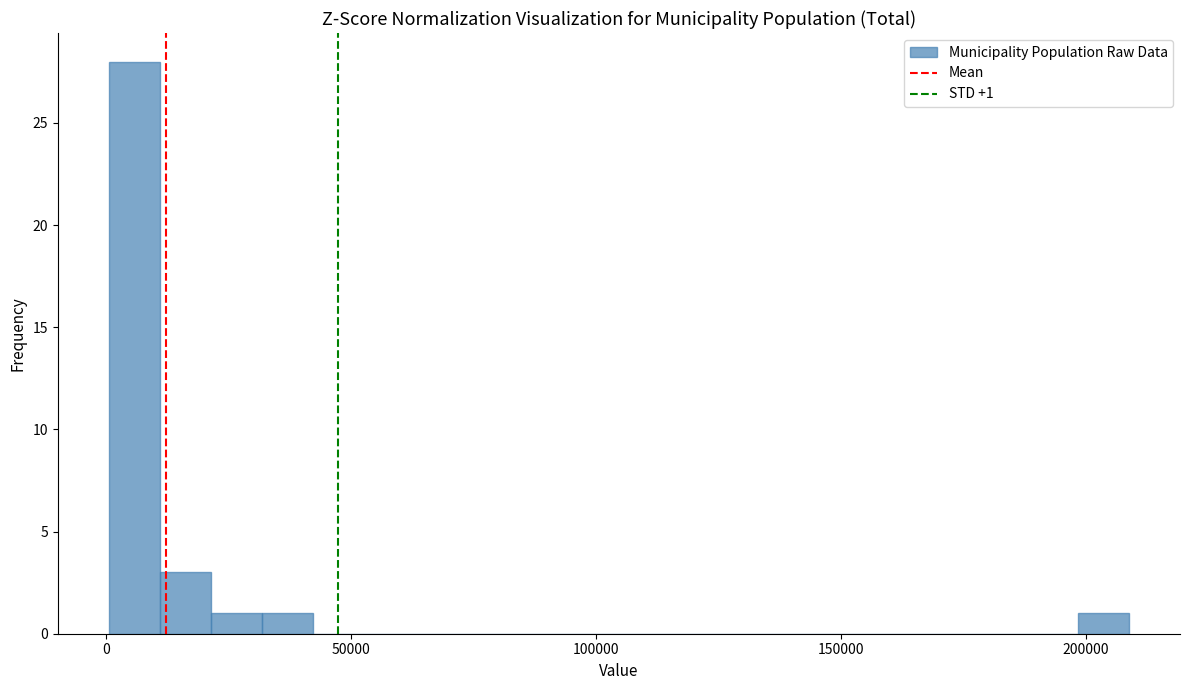

Around what value on the x-axis is the tallest bar? Give the approximate position of its centre, as read against the axis.

5000